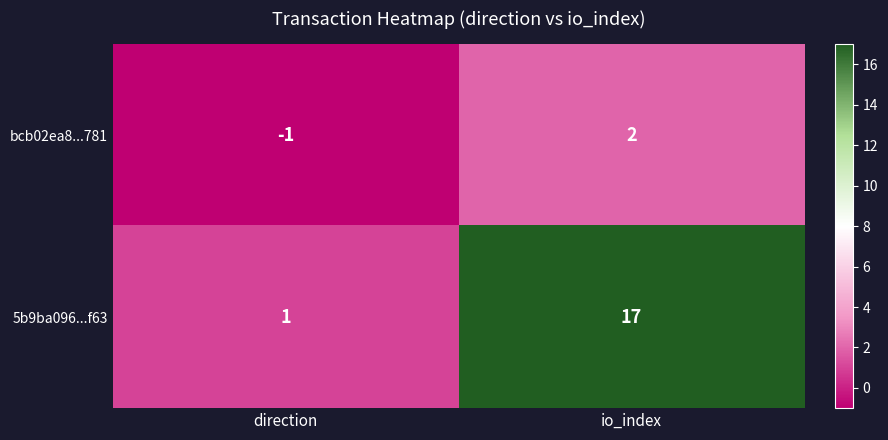

What is the difference between the maximum and minimum values in the bcb02ea8...781 series?

3